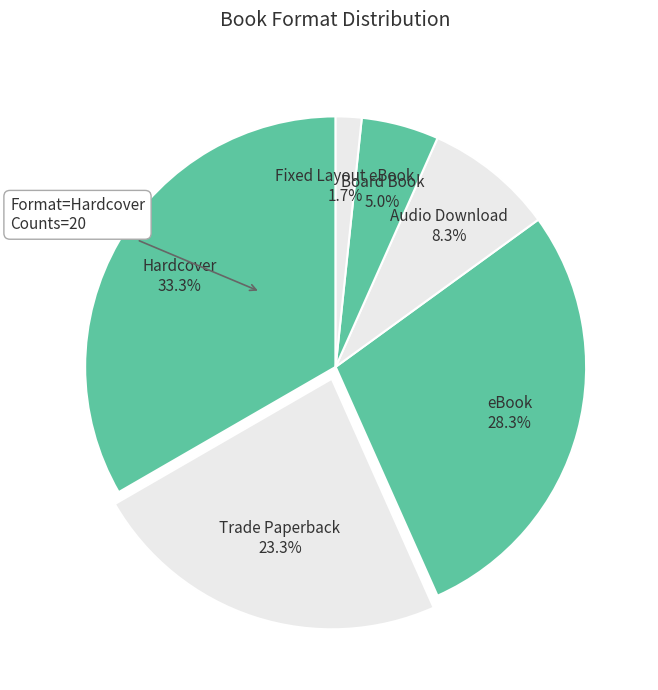

What is the total percentage of Board Book and Trade Paperback?

28.3%